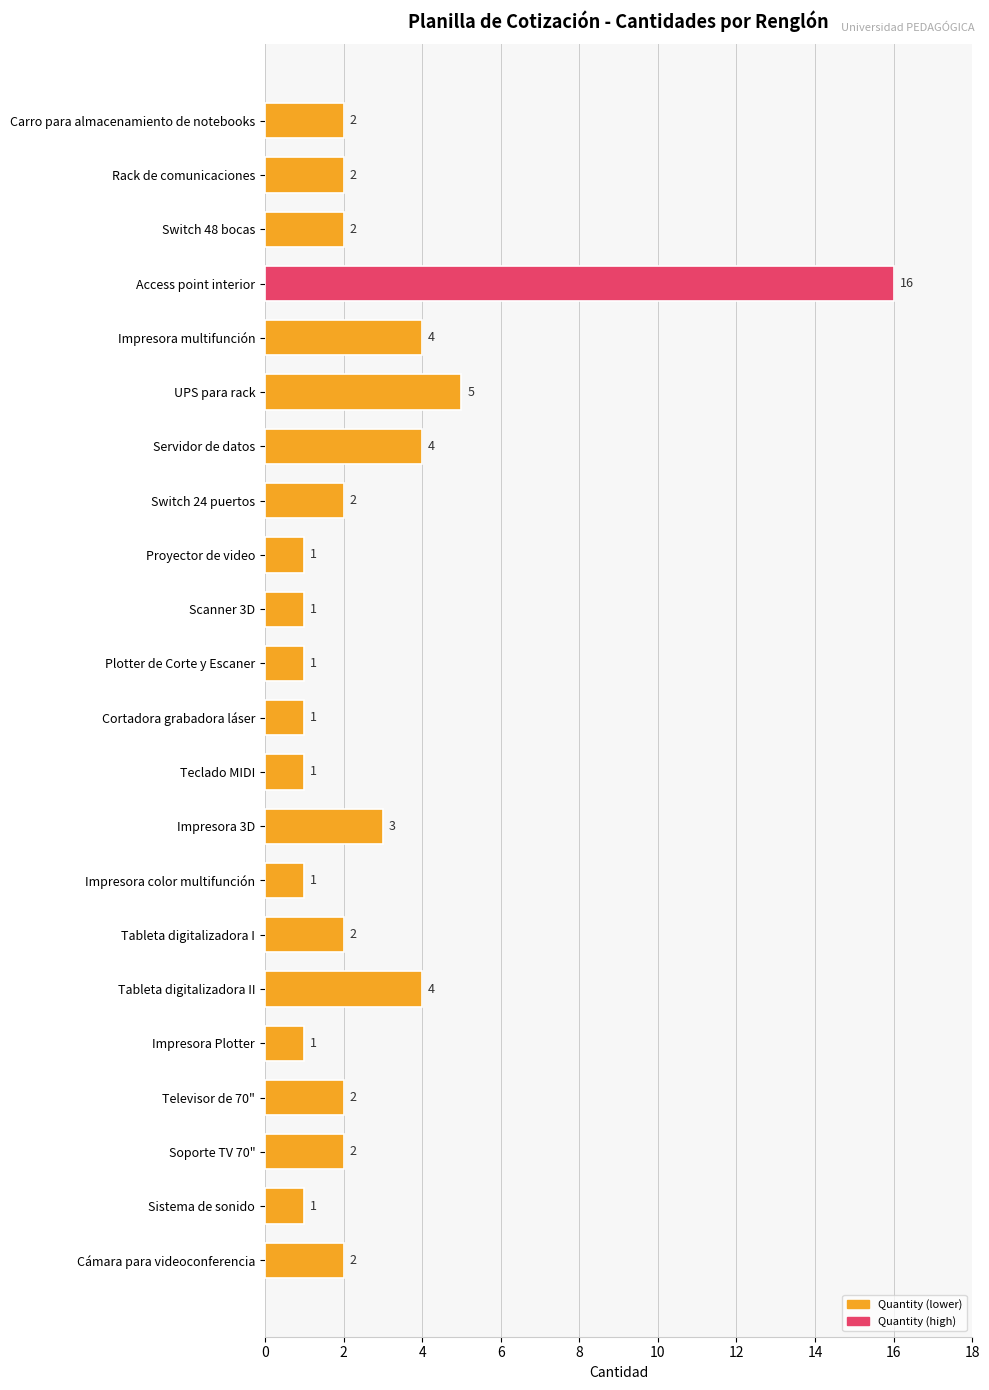

What is the value of the 18th bar from the top?

1